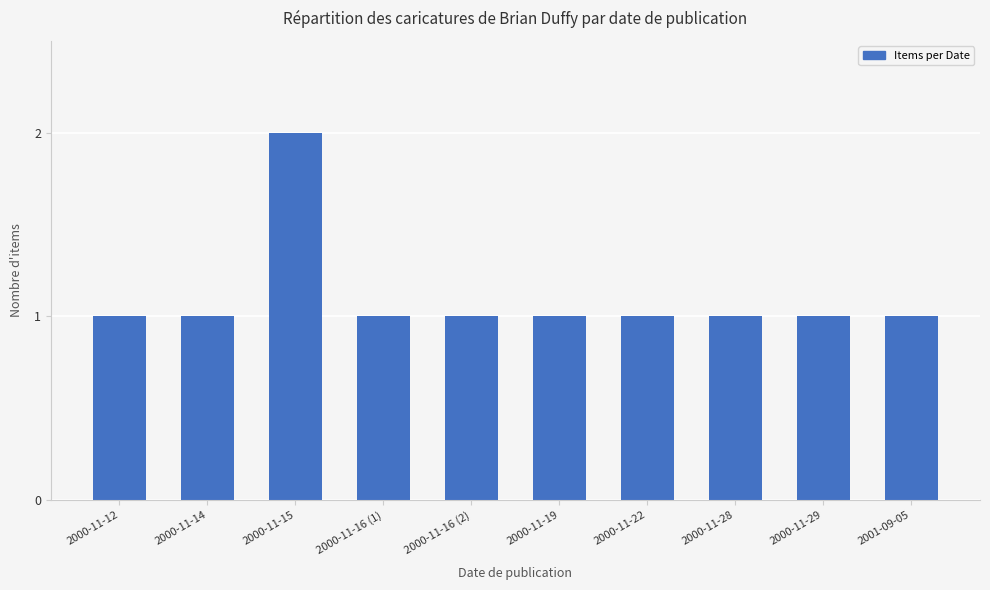

What is the difference between the values at 2000-11-15 and 2000-11-16 (2)?

1